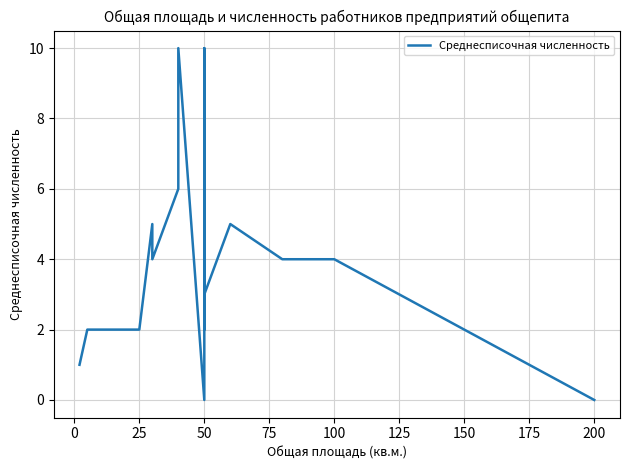

How many interior local peaks (higher than both neighbors) does the data have?

4